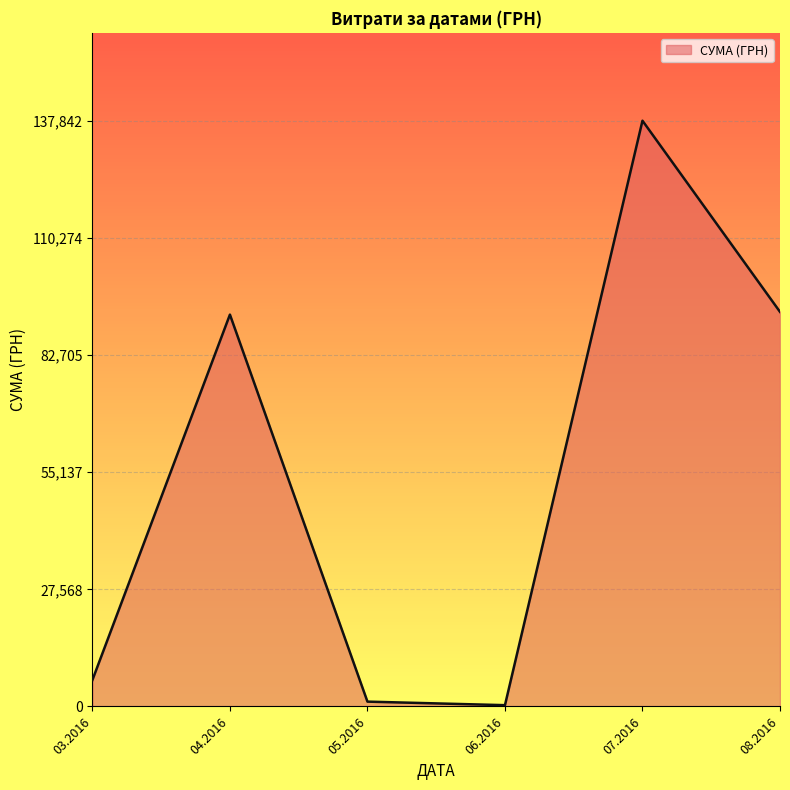

Is it true that the value at 03.2016 is 6218.4?

True